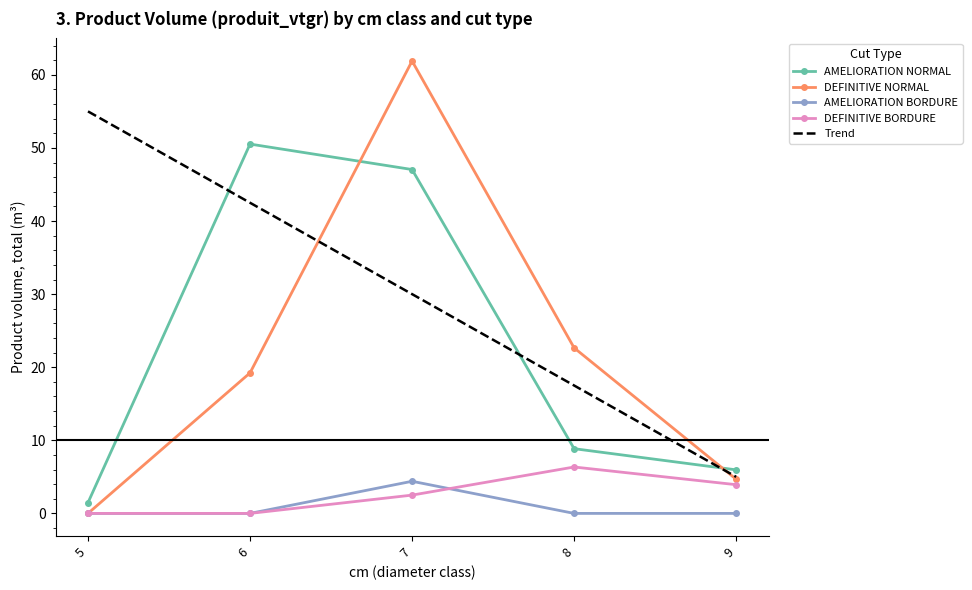

What is the spread (max minus min) of values at 7?

59.4